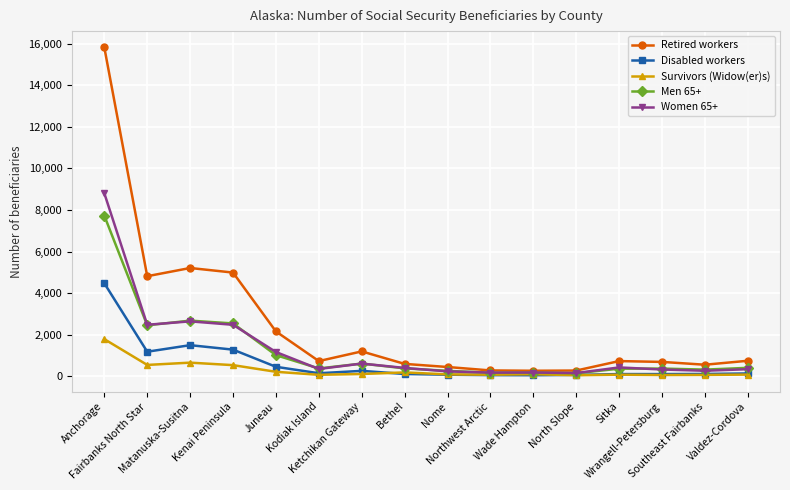

How many values in the Survivors (Widow(er)s) series are below 105?

8